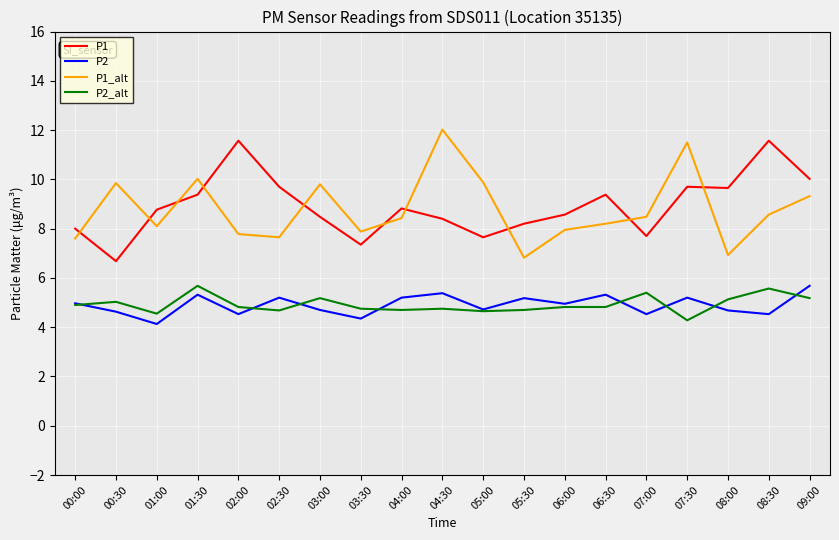

How many lines are shown in the chart?

4